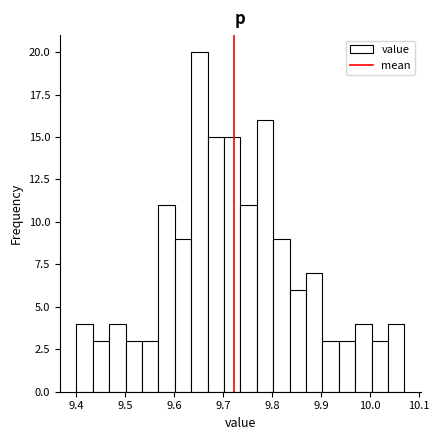

Around what value on the x-axis is the tallest bar? Give the approximate position of its centre, as read against the axis.

9.65